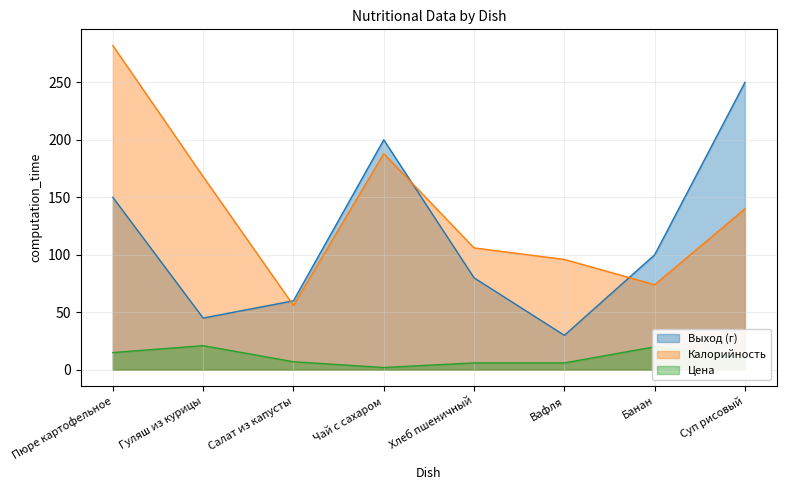

Is the value of Цена at Суп рисовый greater than the value of Выход (г) at Пюре картофельное?

No